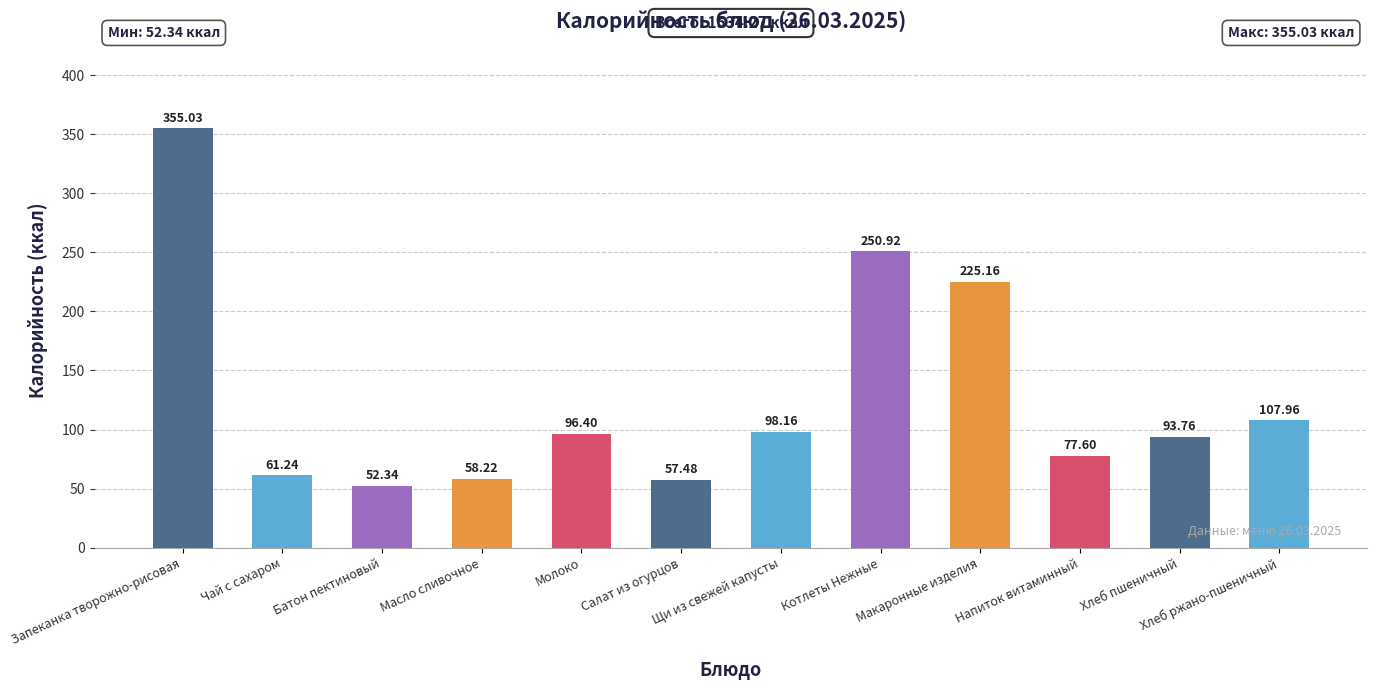

What is the sum of the values at Масло сливочное and Напиток витаминный?

135.8